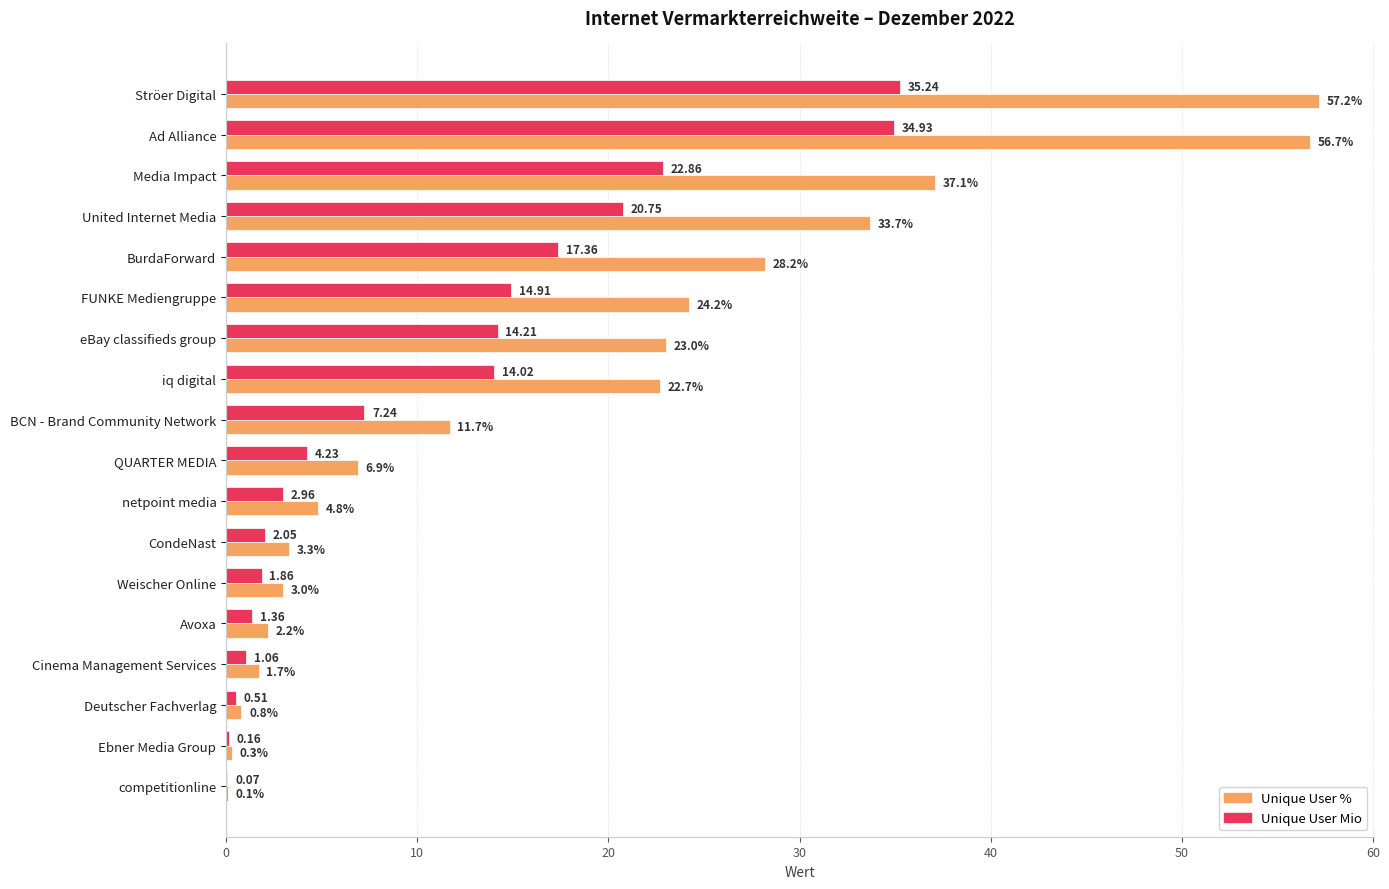

At which label is Unique User % closest to 28?

BurdaForward